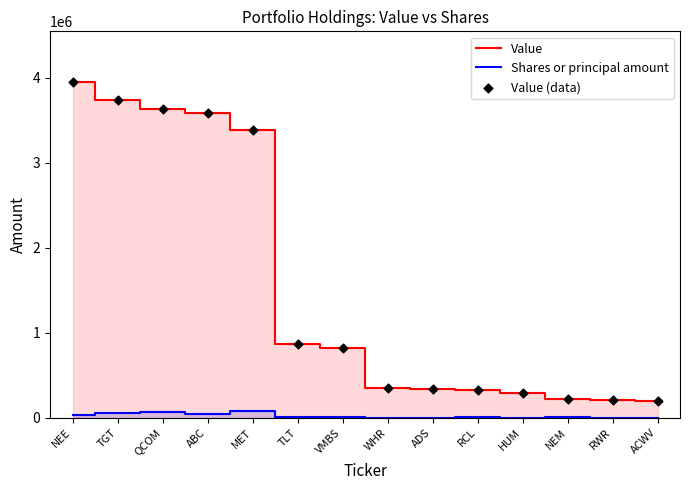

What is the total value across all series at QCOM?

3697756